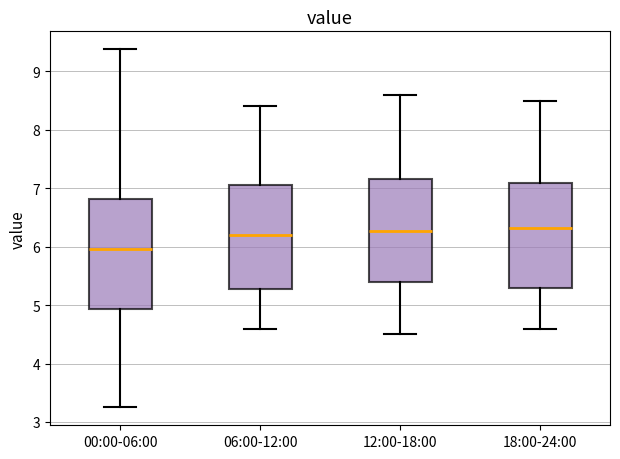

Reading left to right, transcribe this box plot: for each box, give where its median line is, the range the box spans, and where its two whiskers end, as read against the y-axis. The values are not printed on the chart, so give them approximately, as read against the axis.

00:00-06:00: median 6.0, box 4.9 to 6.8, whiskers 3.3 to 9.4
06:00-12:00: median 6.2, box 5.3 to 7.1, whiskers 4.6 to 8.4
12:00-18:00: median 6.3, box 5.4 to 7.2, whiskers 4.5 to 8.6
18:00-24:00: median 6.3, box 5.3 to 7.1, whiskers 4.6 to 8.5